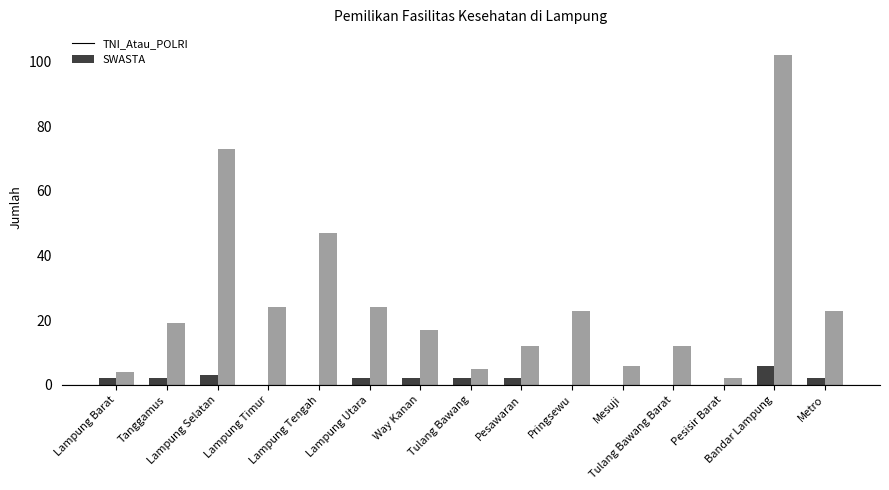

Reading left to right, list all the values displayed in this chart.

TNI_Atau_POLRI: Lampung Barat=2	Tanggamus=2	Lampung Selatan=3	Lampung Timur=0	Lampung Tengah=0	Lampung Utara=2	Way Kanan=2	Tulang Bawang=2	Pesawaran=2	Pringsewu=0	Mesuji=0	Tulang Bawang Barat=0	Pesisir Barat=0	Bandar Lampung=6	Metro=2
SWASTA: Lampung Barat=4	Tanggamus=19	Lampung Selatan=73	Lampung Timur=24	Lampung Tengah=47	Lampung Utara=24	Way Kanan=17	Tulang Bawang=5	Pesawaran=12	Pringsewu=23	Mesuji=6	Tulang Bawang Barat=12	Pesisir Barat=2	Bandar Lampung=102	Metro=23